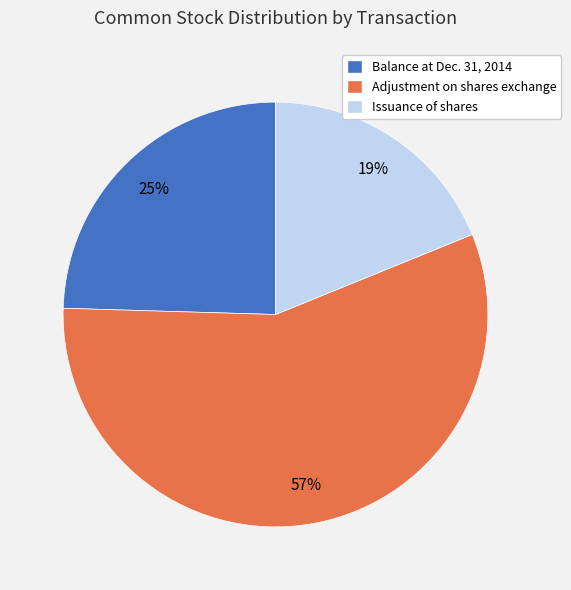

How many slices are in this pie chart?

3